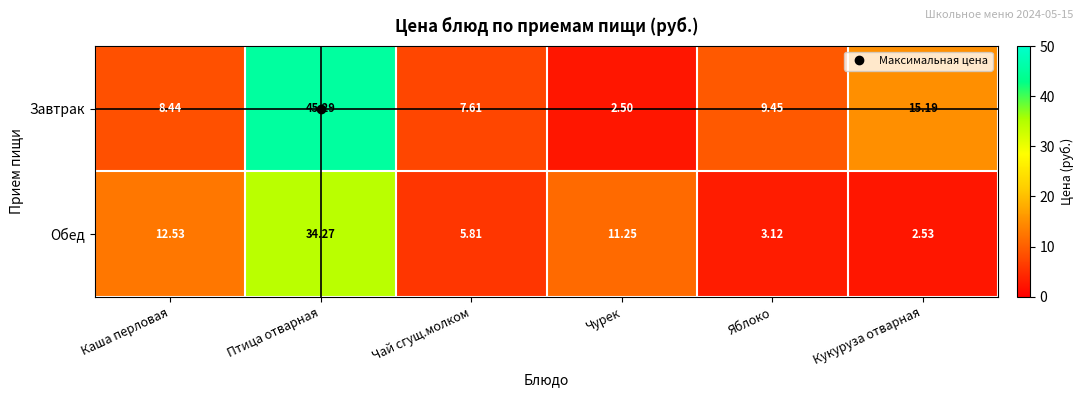

Where is Завтрак nearest to the value 23?

Кукуруза отварная